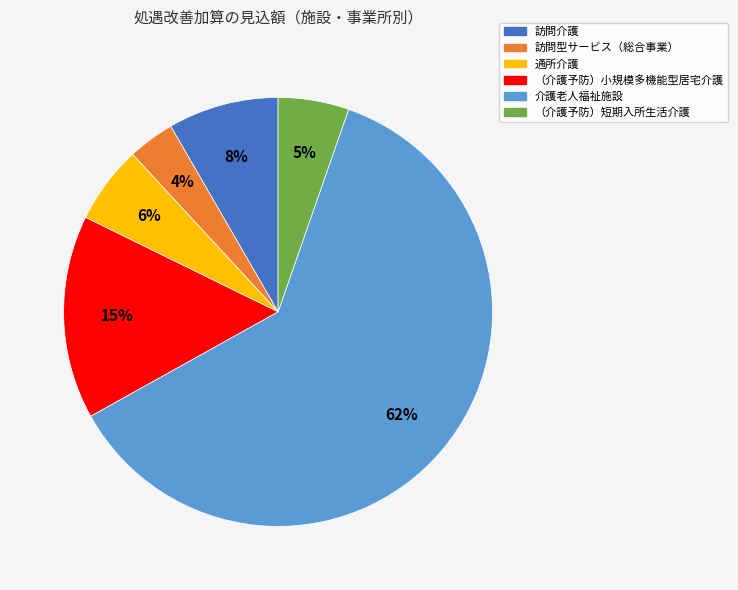

To the nearest percent, what is the combined percentage of （介護予防）小規模多機能型居宅介護 and 通所介護?

21%